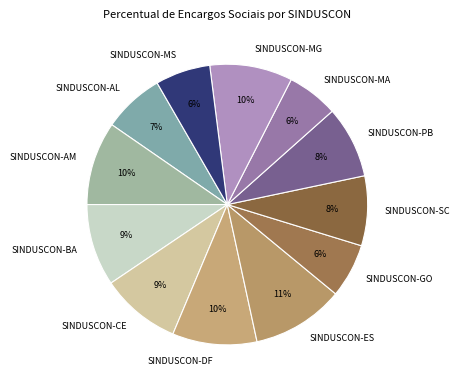

Is there a majority slice in this chart?

No